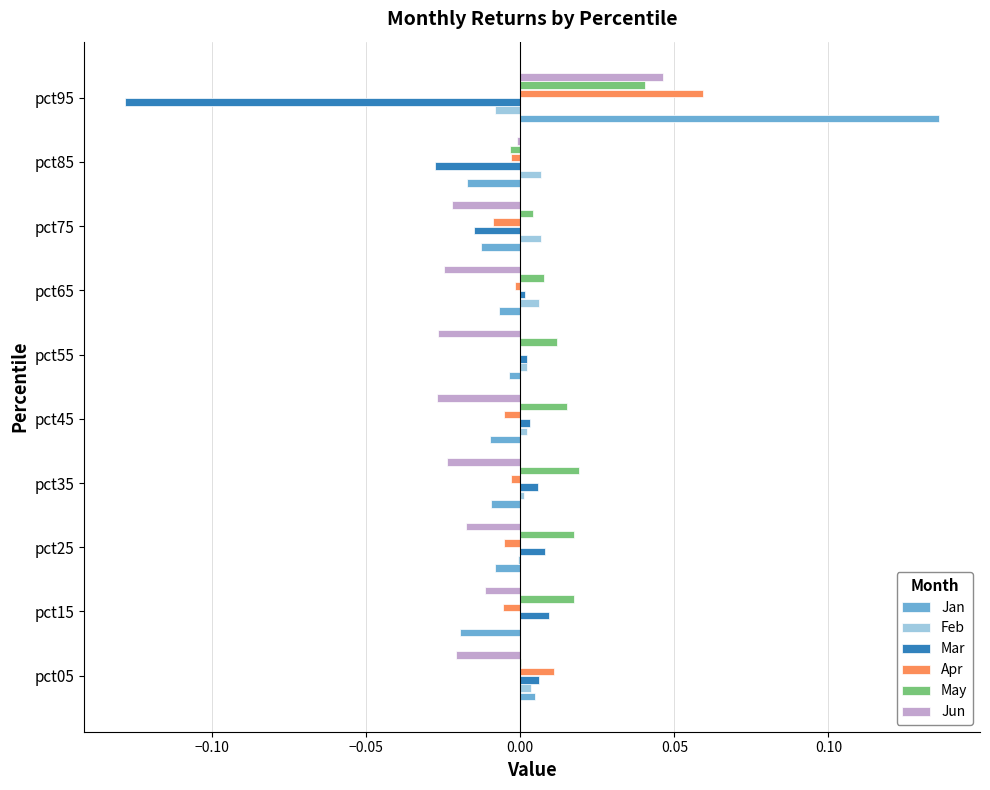

Is it true that Apr equals -0.0 at pct35?

True